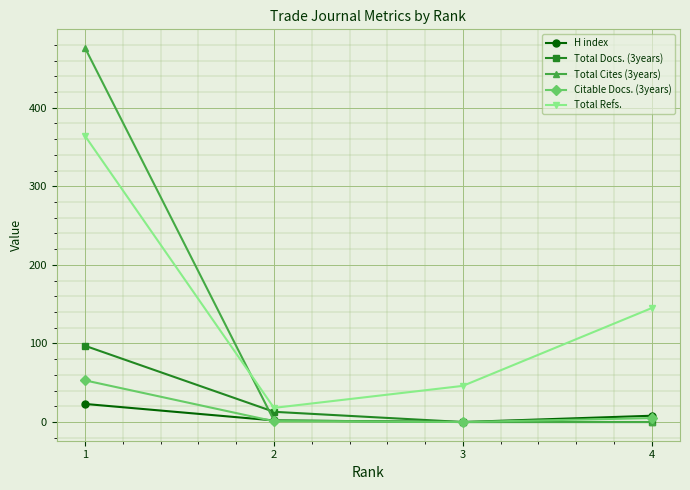

True or false: Total Docs. (3years) and Total Cites (3years) cross at least once.

True